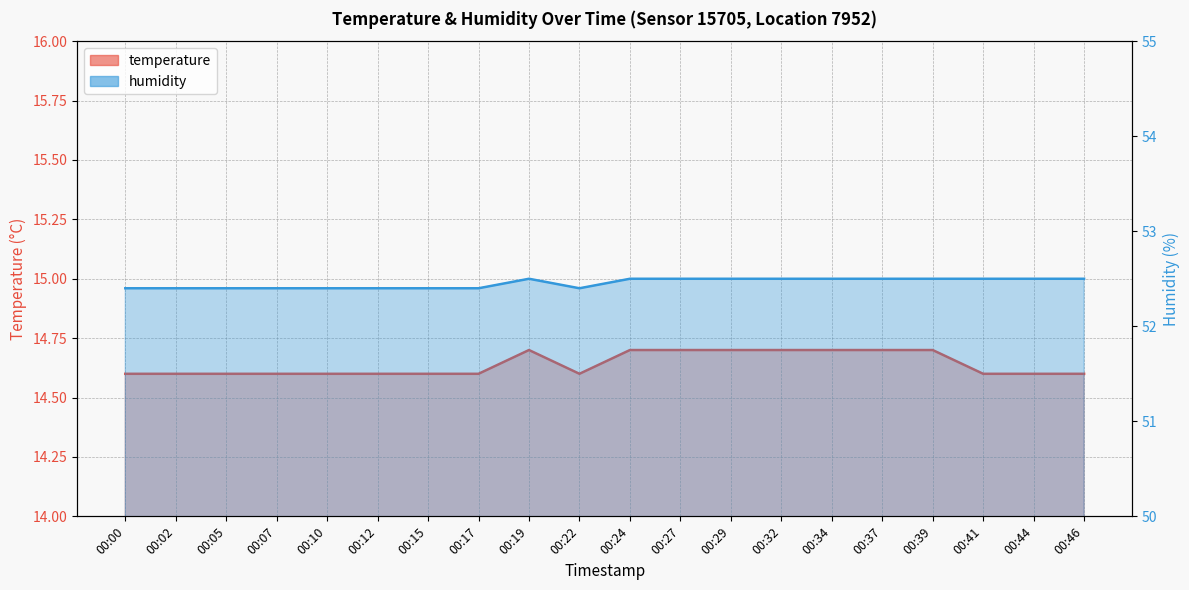

How many interior local peaks does the temperature series have?

1